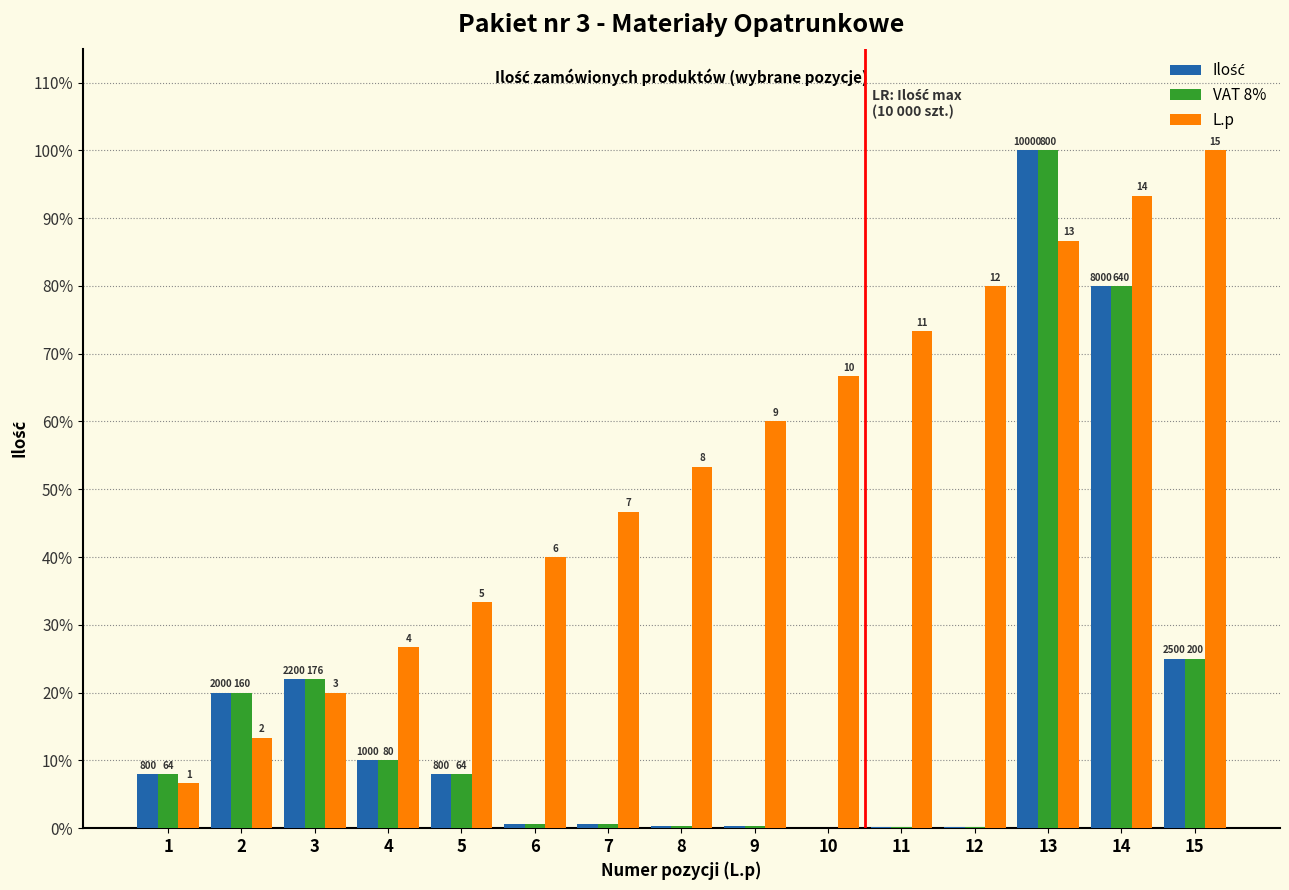

What is the average value of the Ilość series?

18.3